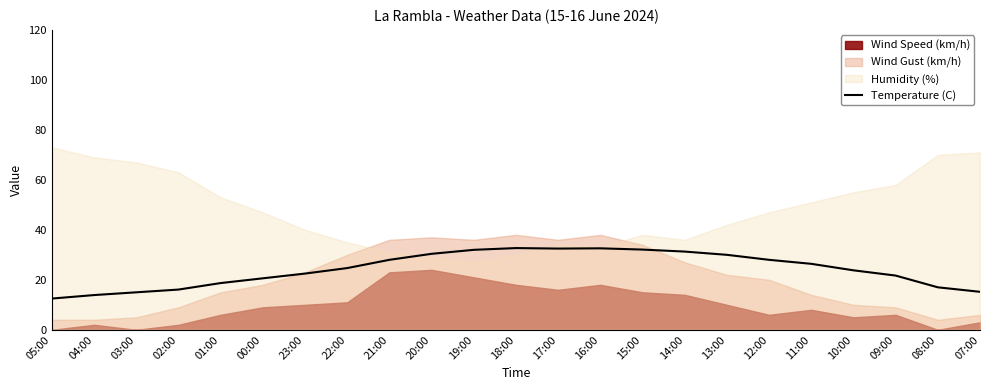

At which category does the data reach its first local valley?

17:00